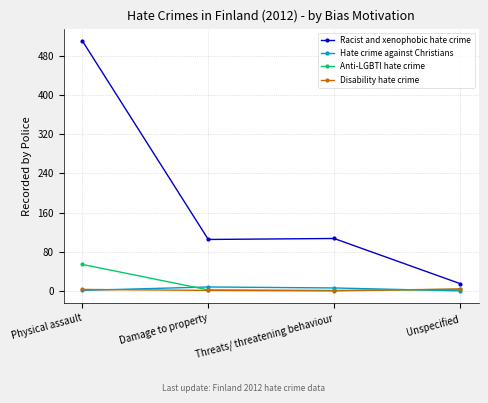

True or false: Racist and xenophobic hate crime and Anti-LGBTI hate crime intersect in this chart.

False